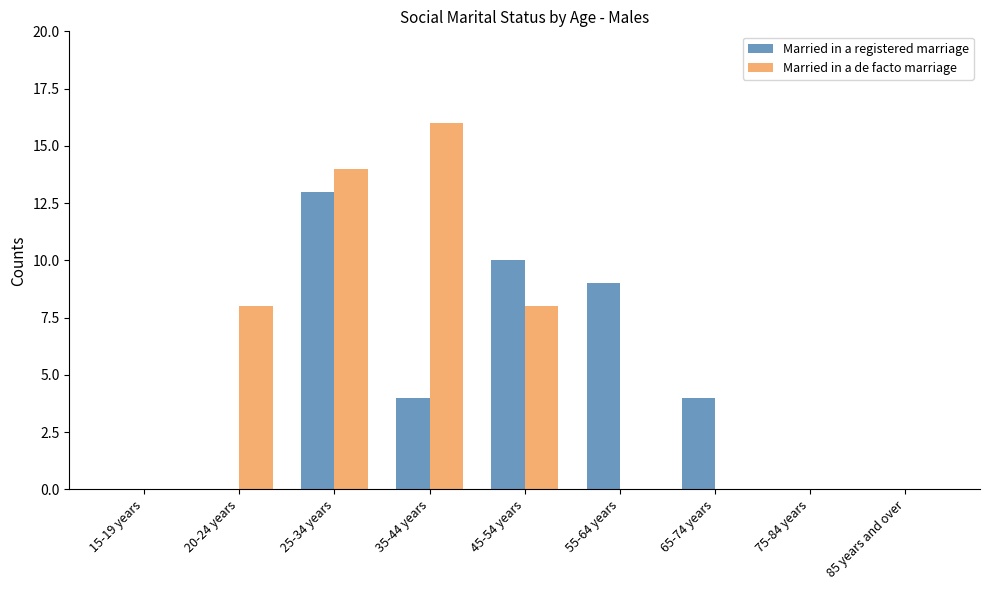

Count the Married in a de facto marriage values in the range 0 to 8.

7